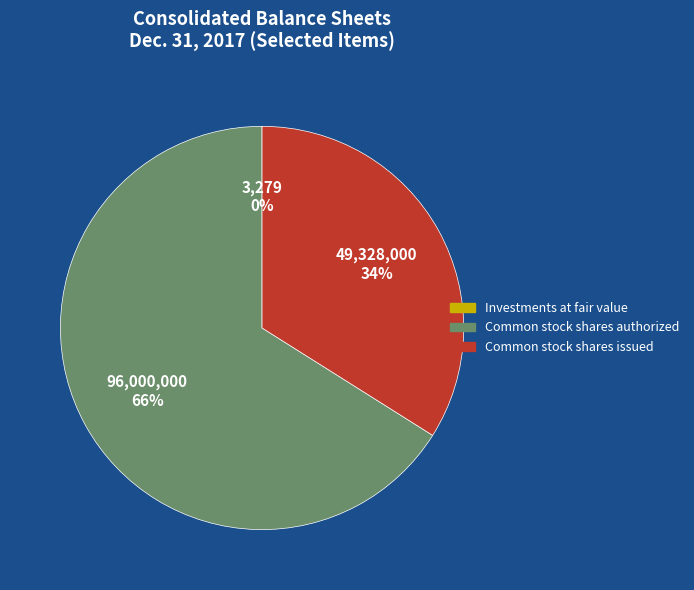

To the nearest percent, what portion does Common stock shares issued represent?

34%